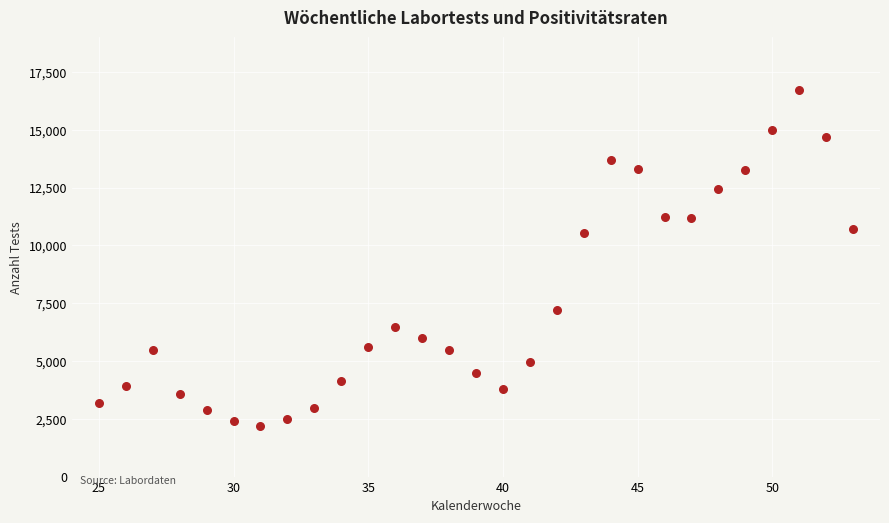

What is the range of Y values (max minus min)?

14568